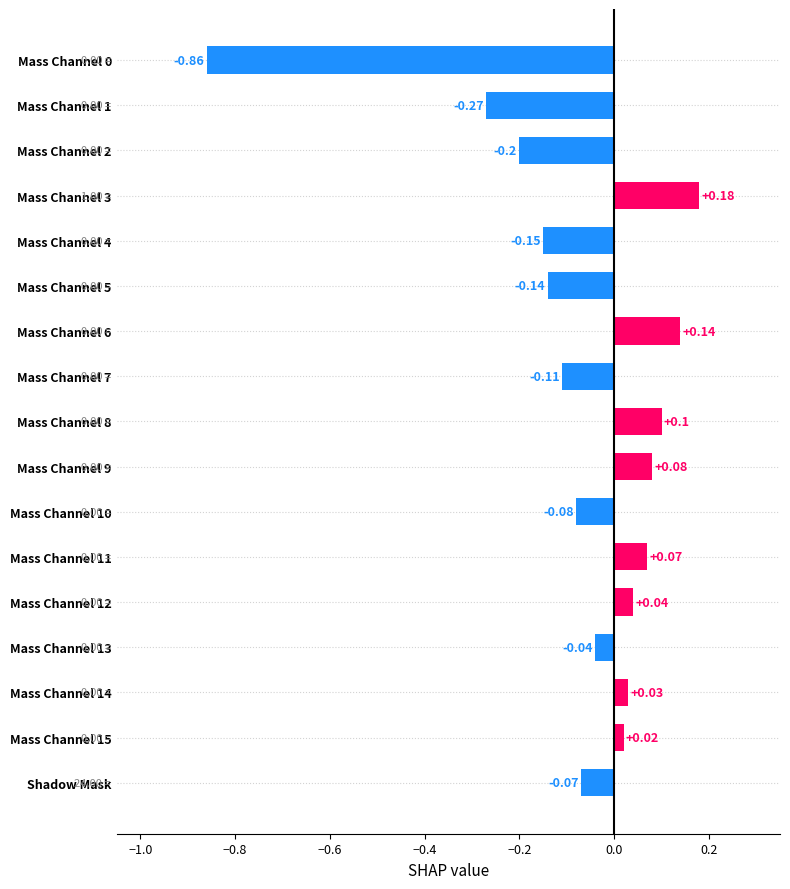

What is the change in value from Mass Channel 3 to Mass Channel 0?

-1.0